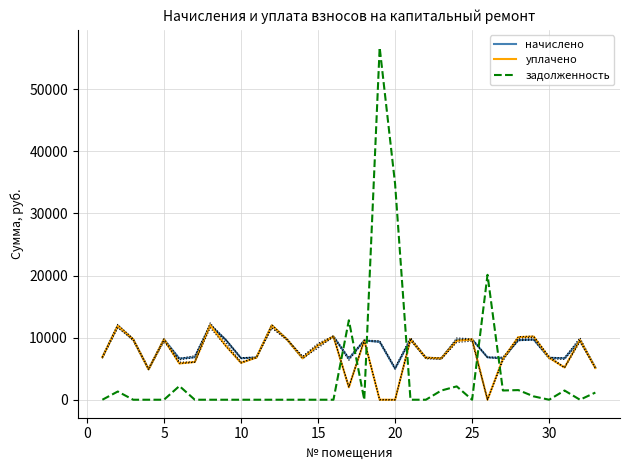

Which series ends up on top after the final intersection of задолженность and уплачено?

уплачено